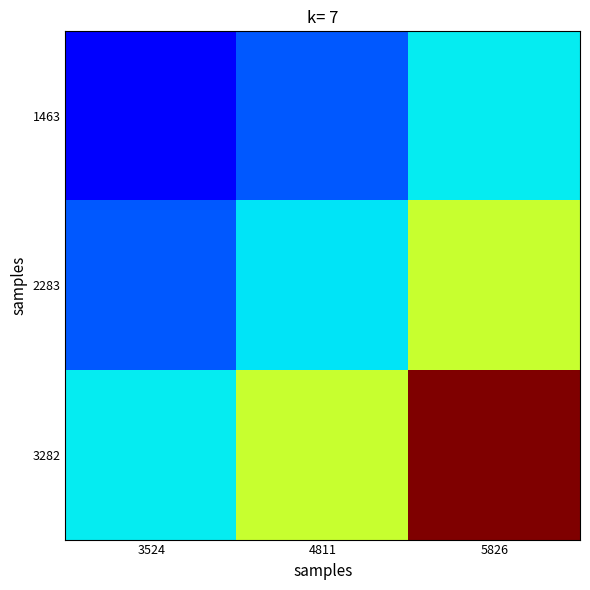

Which series has the largest range (max minus min)?

3282